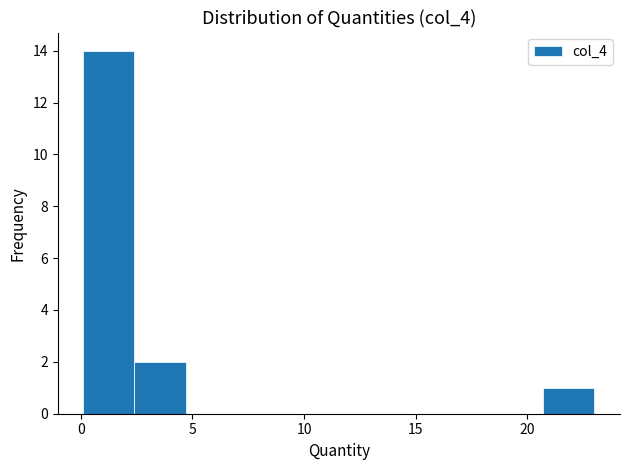

What is the height of the bar covering 0.0 to 2.5 on the x-axis? Neither the bar edges nor the heights are printed on the chart, so give them approximately, as read against the axes.

14